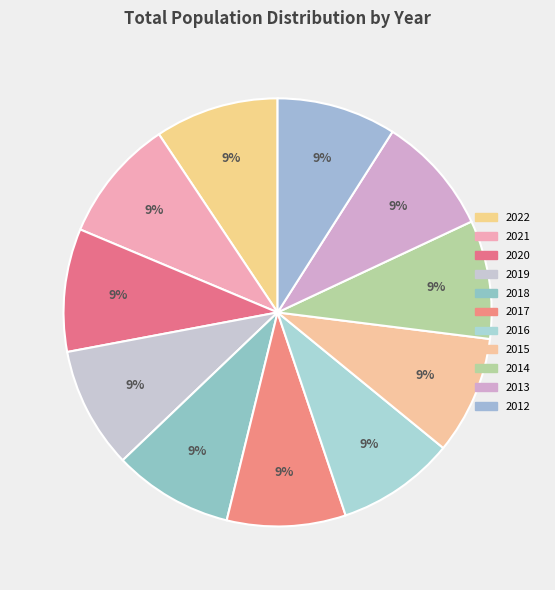

Which category has the smallest portion of the pie?

2015